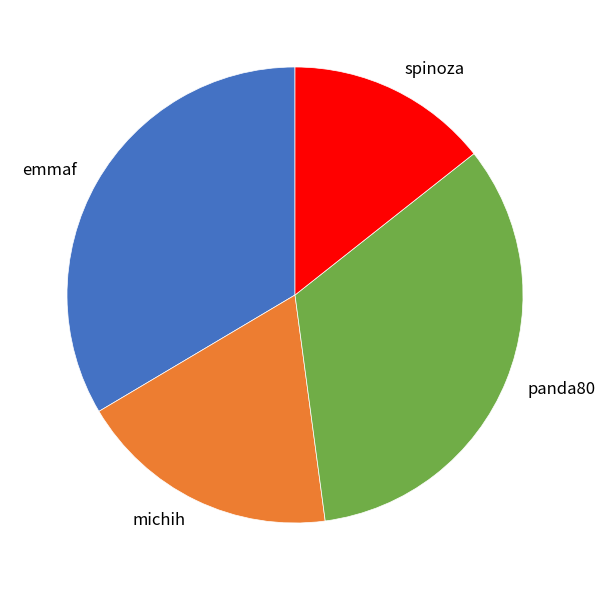

How many slices are in this pie chart?

4